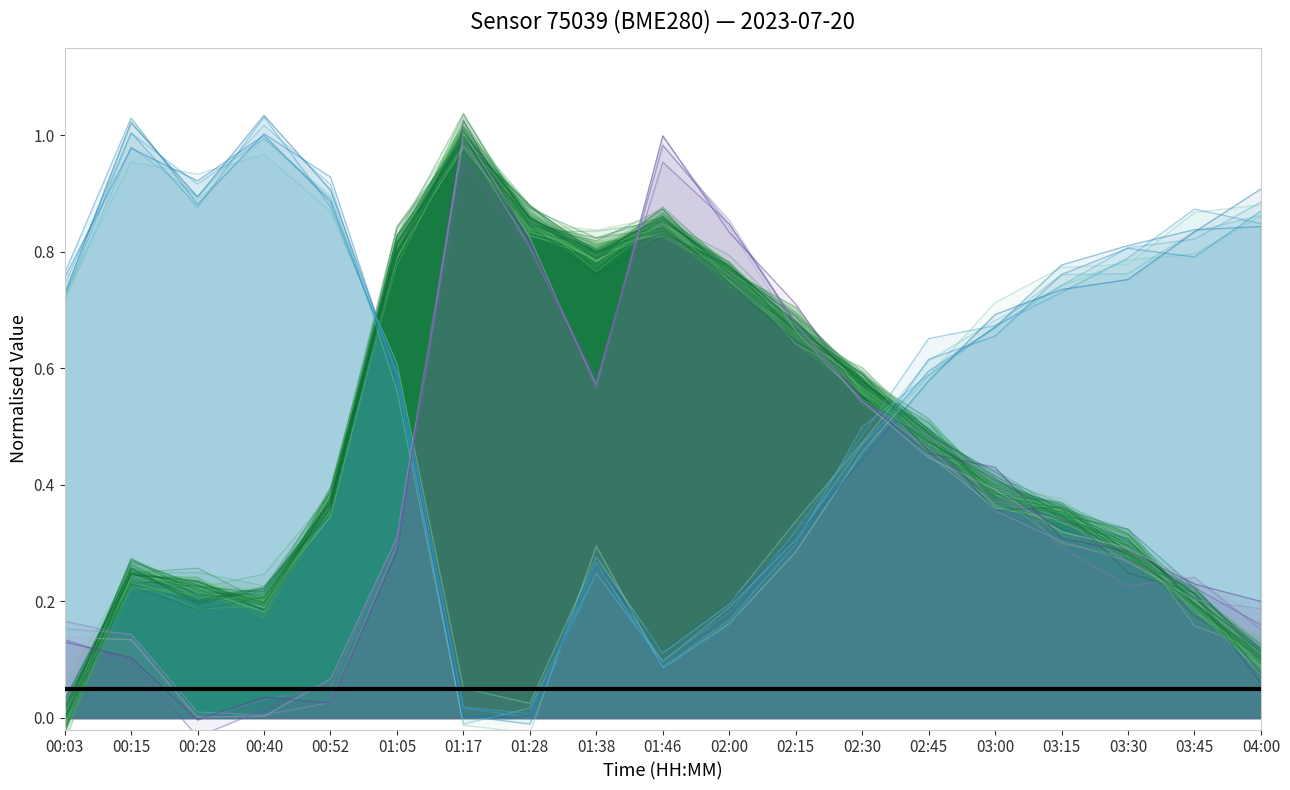

List the series in order of their overall mean, highest first.

temperature, pressure, humidity